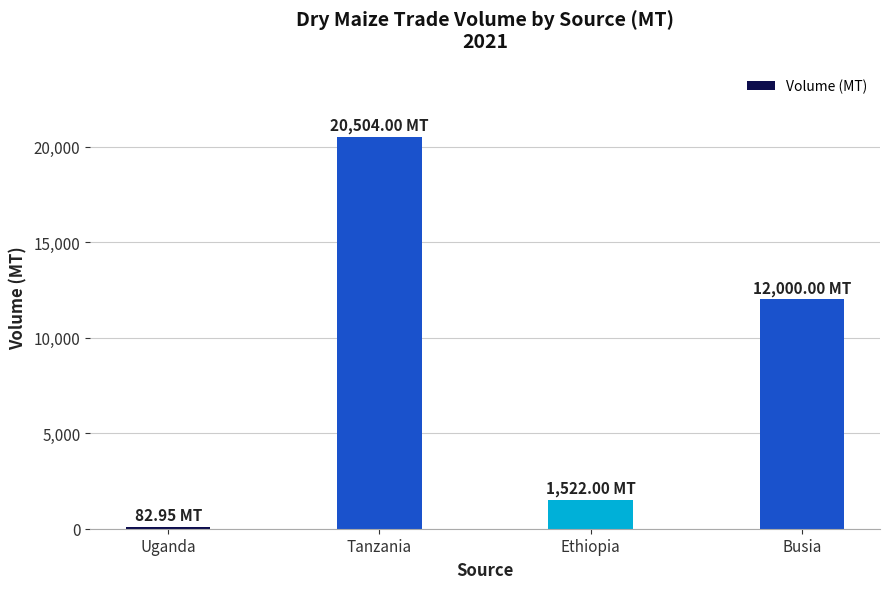

Are the bars horizontal?

No